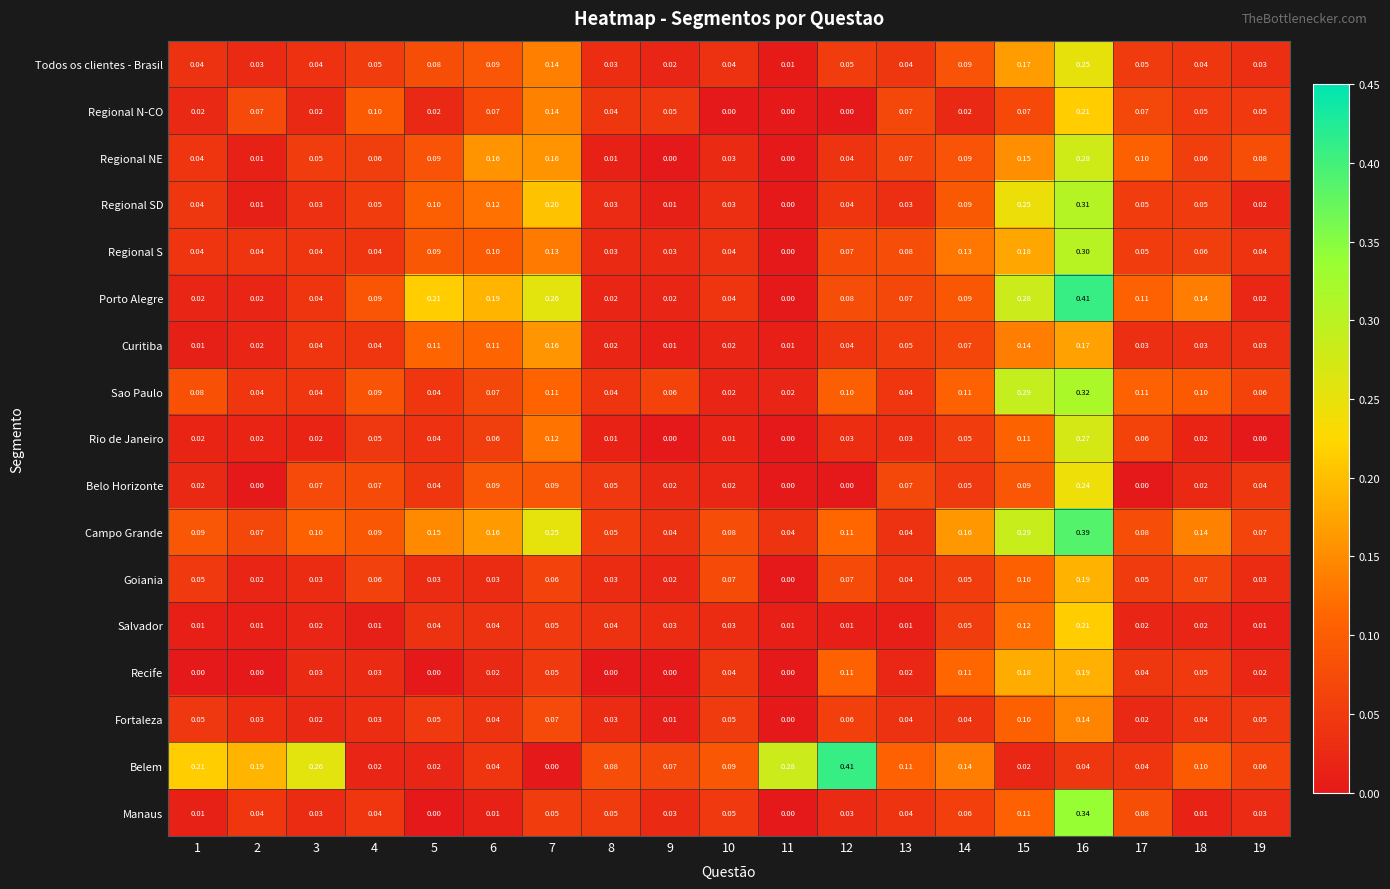

Which series changed the most between 17 and 18?

Manaus